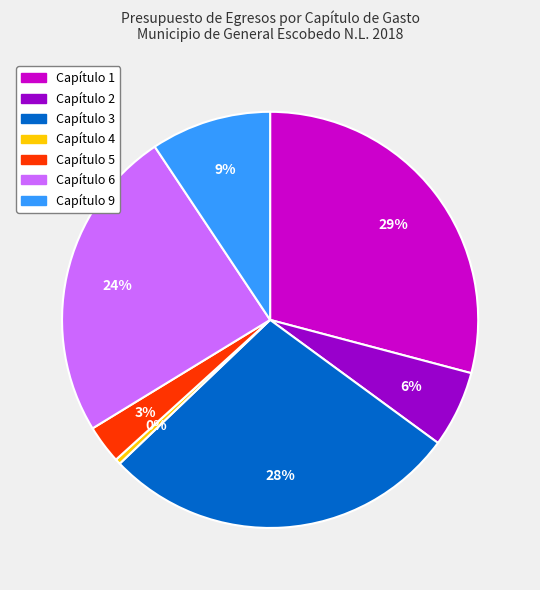

To the nearest percent, what is the average slice percentage?

14%